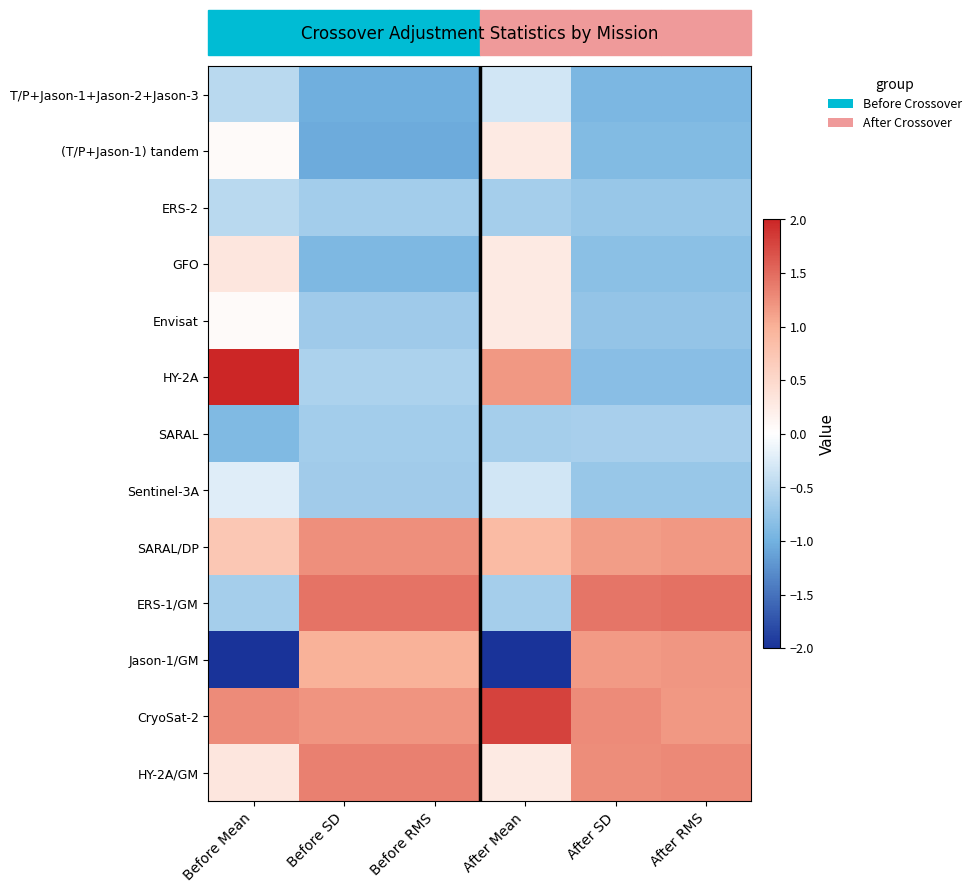

Reading left to right, what are all the values shown in this chart?

T/P+Jason-1+Jason-2+Jason-3: Before Mean=-0.5	Before SD=-1.0	Before RMS=-1.0	After Mean=-0.3	After SD=-0.9	After RMS=-0.9
(T/P+Jason-1) tandem: Before Mean=0.1	Before SD=-1.0	Before RMS=-1.0	After Mean=0.3	After SD=-0.9	After RMS=-0.9
ERS-2: Before Mean=-0.5	Before SD=-0.7	Before RMS=-0.7	After Mean=-0.6	After SD=-0.7	After RMS=-0.7
GFO: Before Mean=0.3	Before SD=-0.9	Before RMS=-0.9	After Mean=0.3	After SD=-0.8	After RMS=-0.8
Envisat: Before Mean=0.1	Before SD=-0.7	Before RMS=-0.7	After Mean=0.3	After SD=-0.8	After RMS=-0.8
HY-2A: Before Mean=2.1	Before SD=-0.6	Before RMS=-0.6	After Mean=1.2	After SD=-0.8	After RMS=-0.8
SARAL: Before Mean=-0.9	Before SD=-0.6	Before RMS=-0.6	After Mean=-0.6	After SD=-0.6	After RMS=-0.6
Sentinel-3A: Before Mean=-0.2	Before SD=-0.7	Before RMS=-0.7	After Mean=-0.3	After SD=-0.7	After RMS=-0.7
SARAL/DP: Before Mean=0.7	Before SD=1.2	Before RMS=1.2	After Mean=0.9	After SD=1.2	After RMS=1.2
ERS-1/GM: Before Mean=-0.6	Before SD=1.4	Before RMS=1.4	After Mean=-0.6	After SD=1.4	After RMS=1.5
Jason-1/GM: Before Mean=-2.1	Before SD=1.0	Before RMS=1.0	After Mean=-2.4	After SD=1.2	After RMS=1.2
CryoSat-2: Before Mean=1.3	Before SD=1.2	Before RMS=1.2	After Mean=1.8	After SD=1.3	After RMS=1.2
HY-2A/GM: Before Mean=0.3	Before SD=1.3	Before RMS=1.3	After Mean=0.3	After SD=1.3	After RMS=1.3